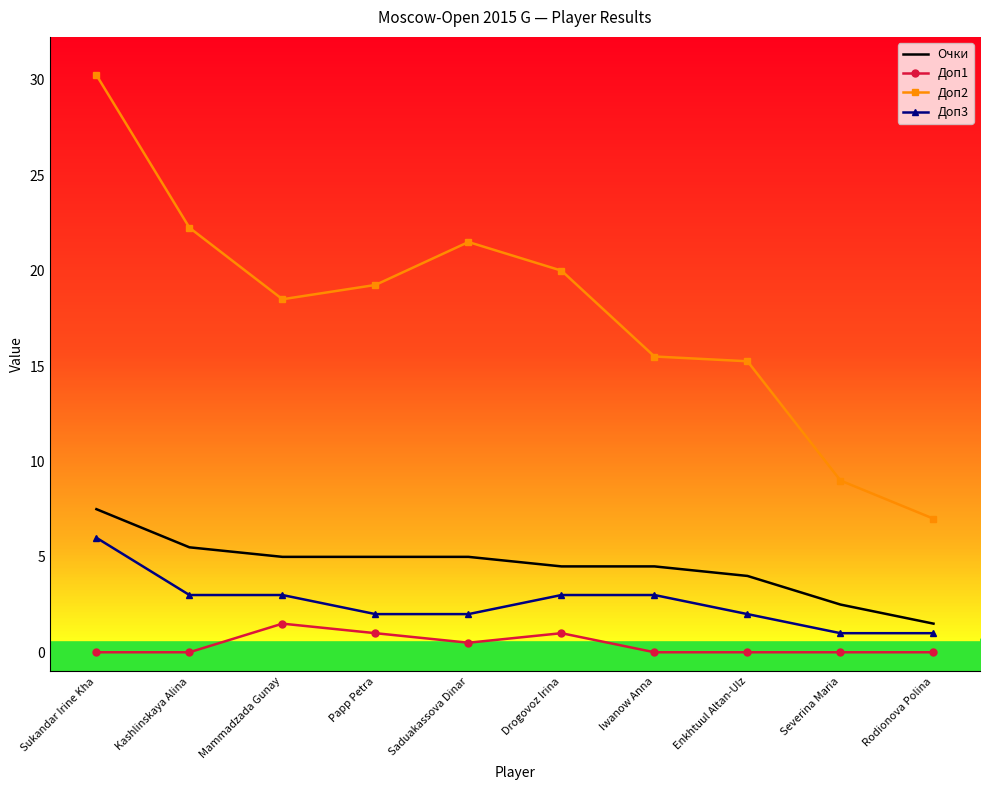

What is the difference between the maximum and minimum values in the Очки series?

6.0